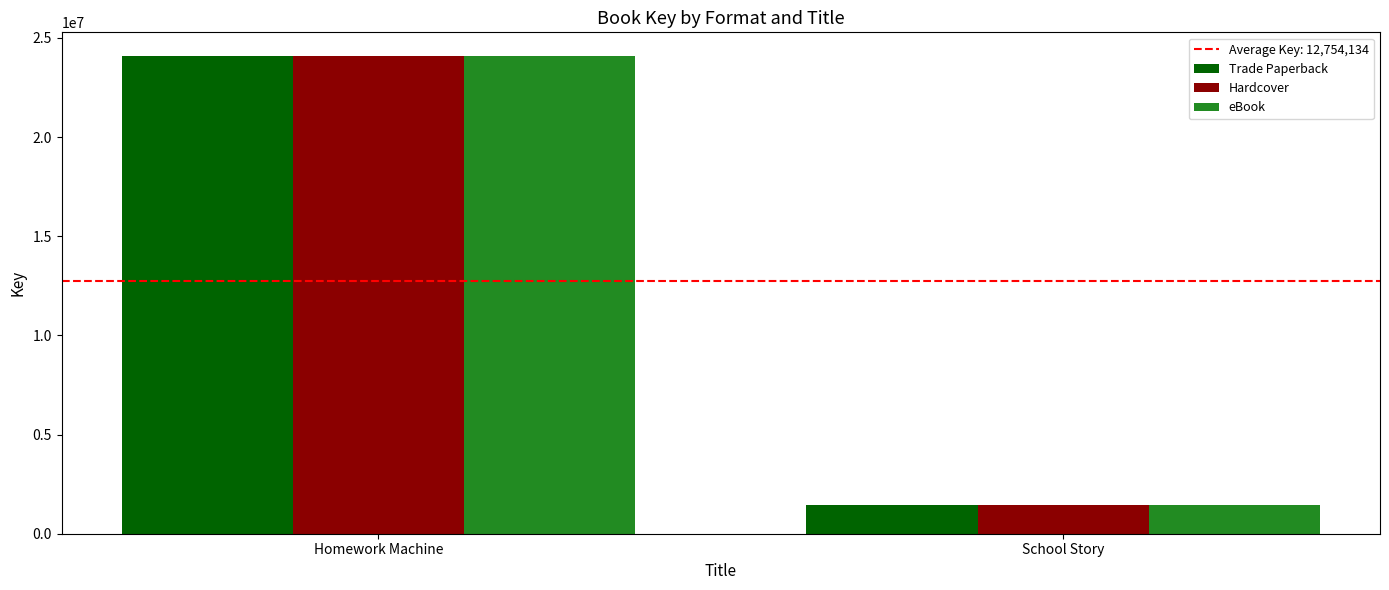

Where is Trade Paperback nearest to the value 12754134?

School Story